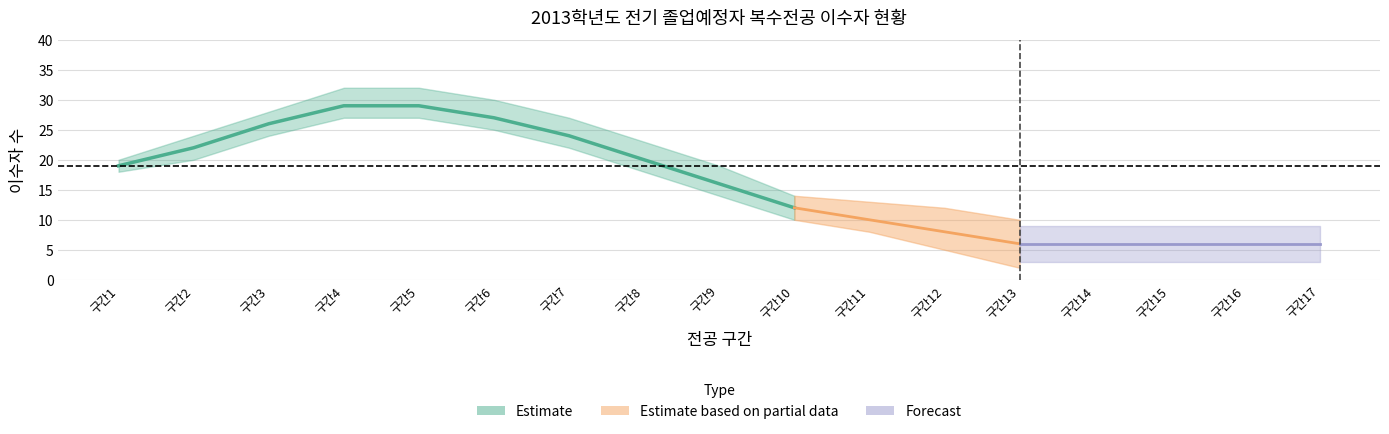

The value of 일본어일본학과 at 순번 5-6 is 1. True or false?

False